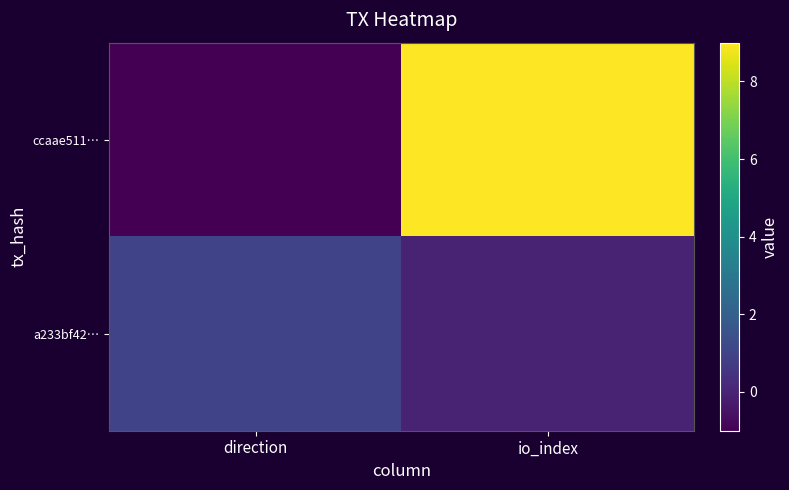

Rank the series at io_index from lowest to highest value.

a233bf42…, ccaae511…